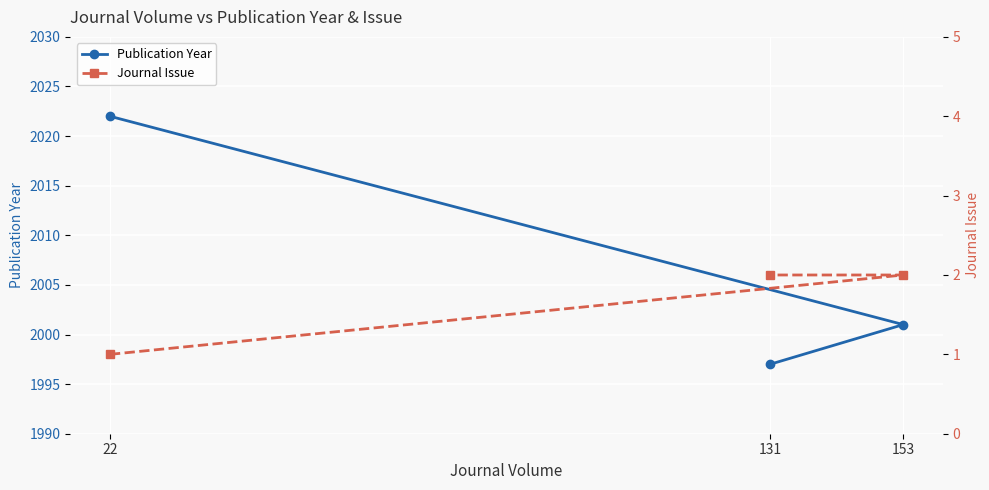

The value of Journal Issue at 153 is 2. True or false?

True